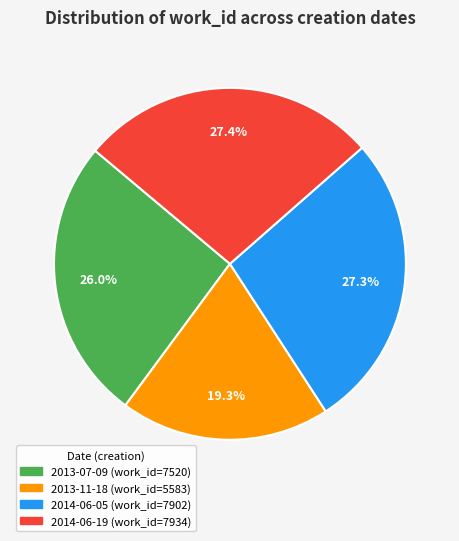

Which category has the smallest portion of the pie?

2013-11-18